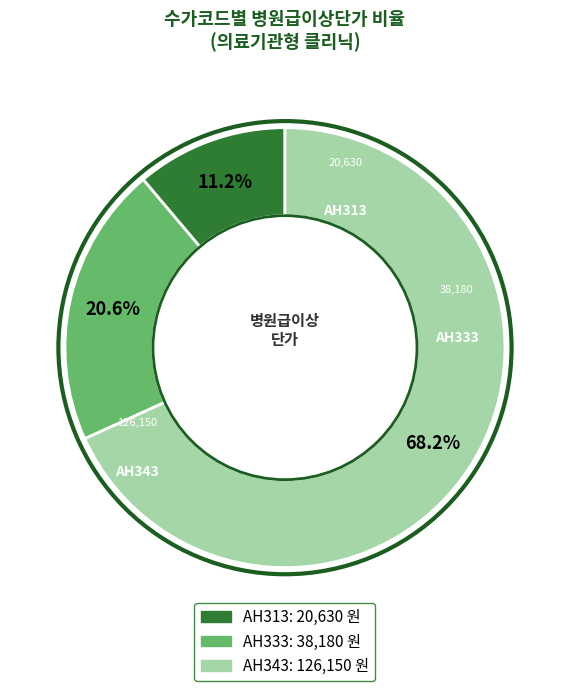

Is it true that AH333 is 32% of the pie?

False